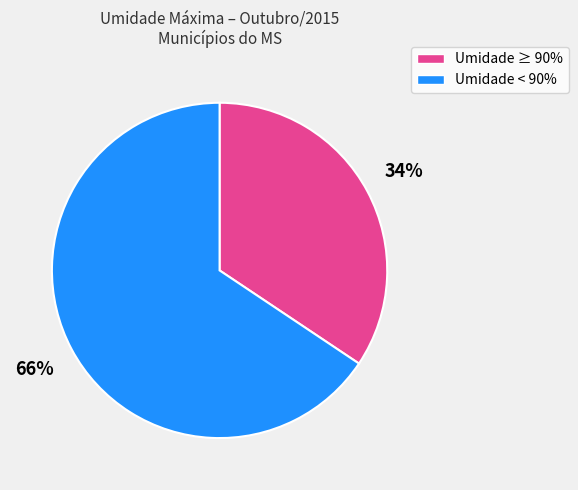

Between Umidade ≥ 90% and Umidade < 90%, which is larger?

Umidade < 90%